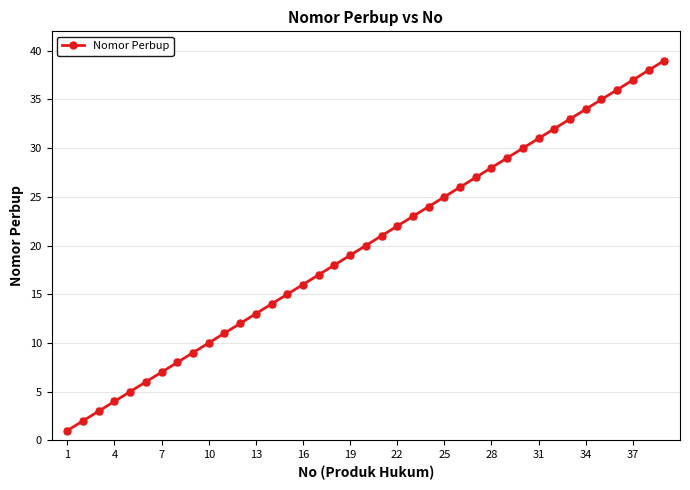

What is the maximum value shown in the chart?

39